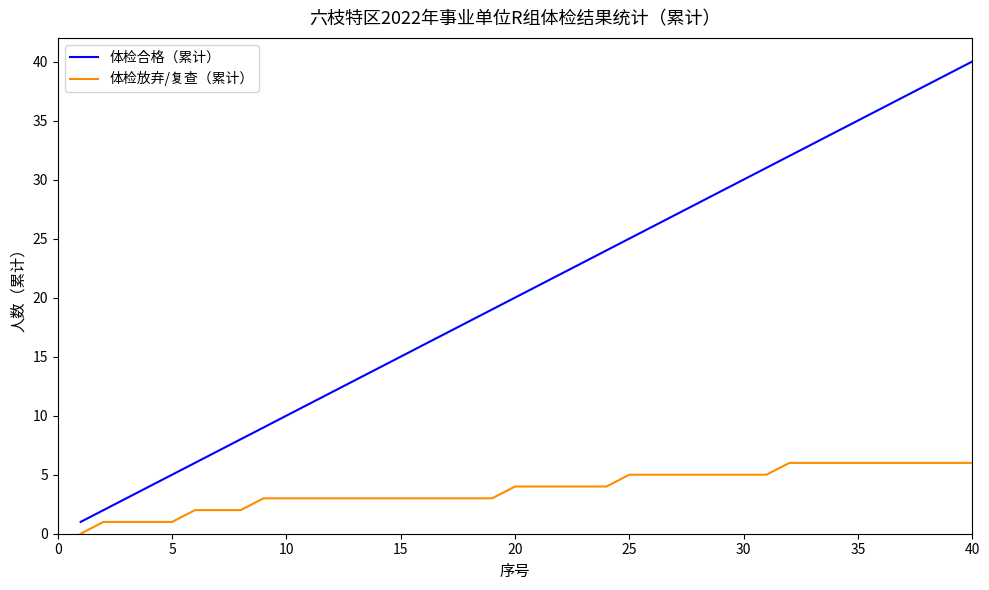

Which series has the largest range (max minus min)?

体检合格（累计）